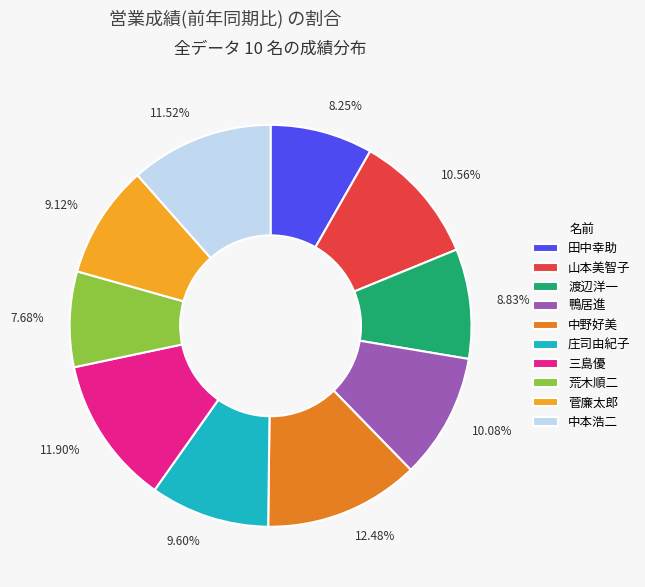

Between 中野好美 and 田中幸助, which is larger?

中野好美